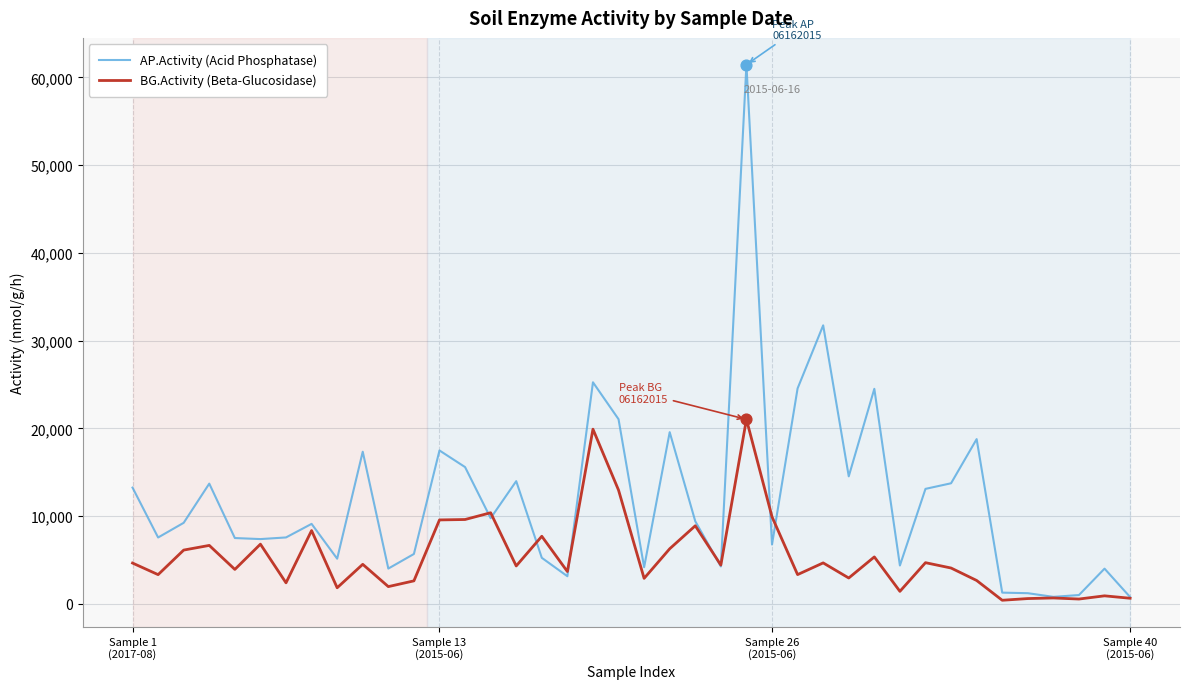

Which series has the widest spread of values?

AP.Activity (Acid Phosphatase)